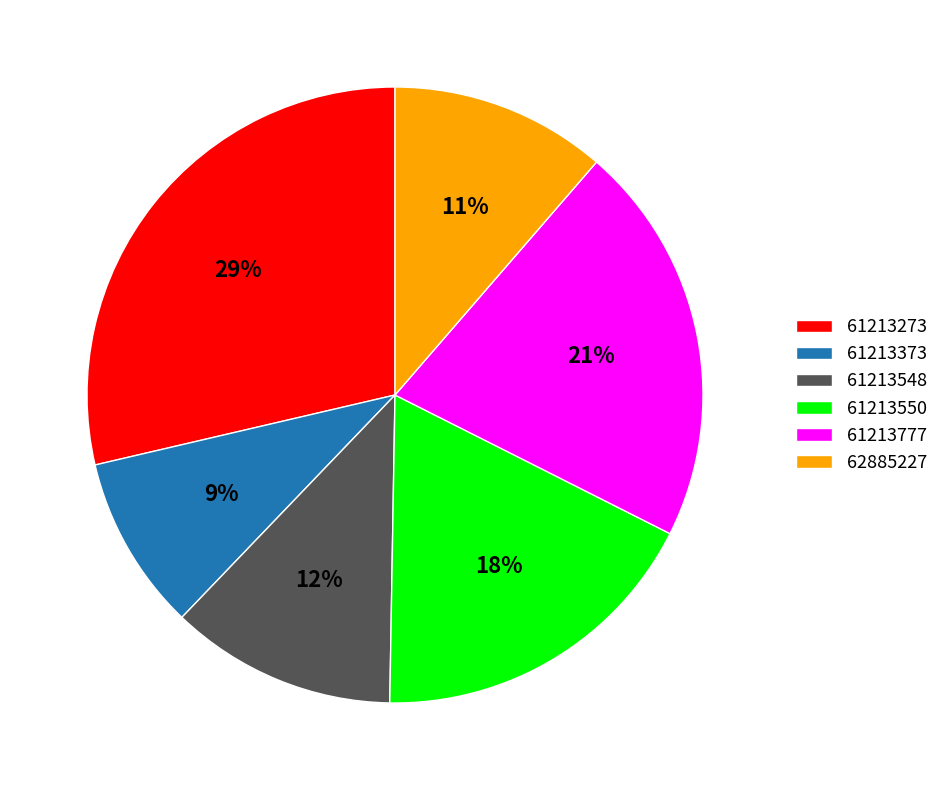

To the nearest percent, what is the average slice percentage?

17%